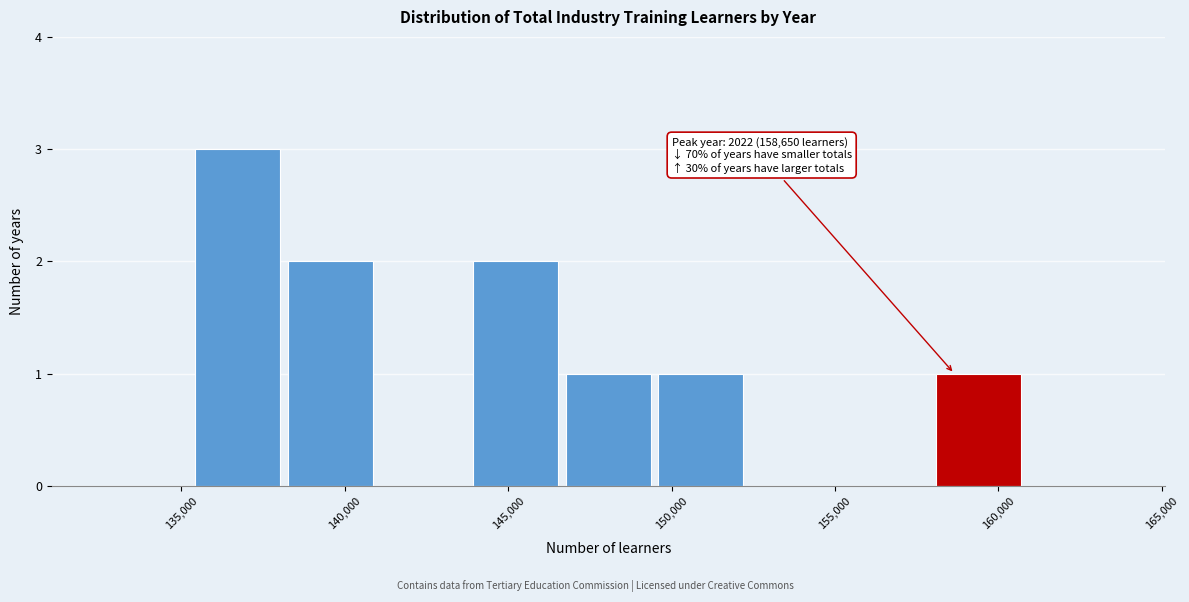

Which range on the x-axis has the tallest bar?

135500 to 138000